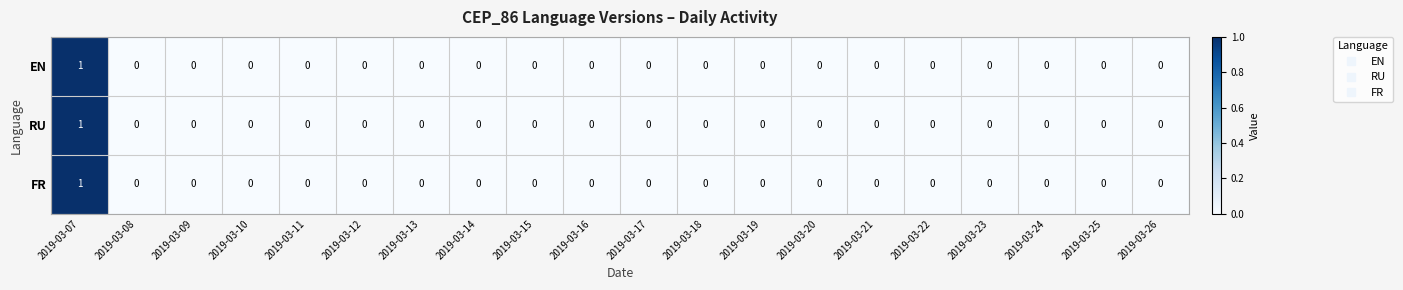

Is it true that EN equals 1 at 2019-03-19?

False